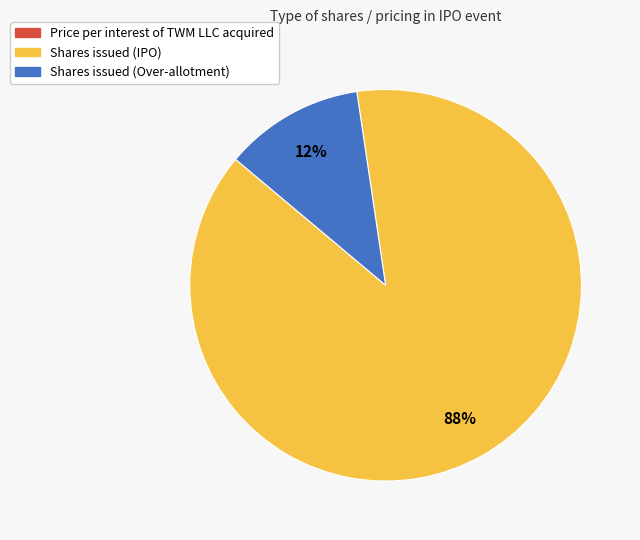

Which category has the biggest portion of the pie?

Shares issued (IPO)